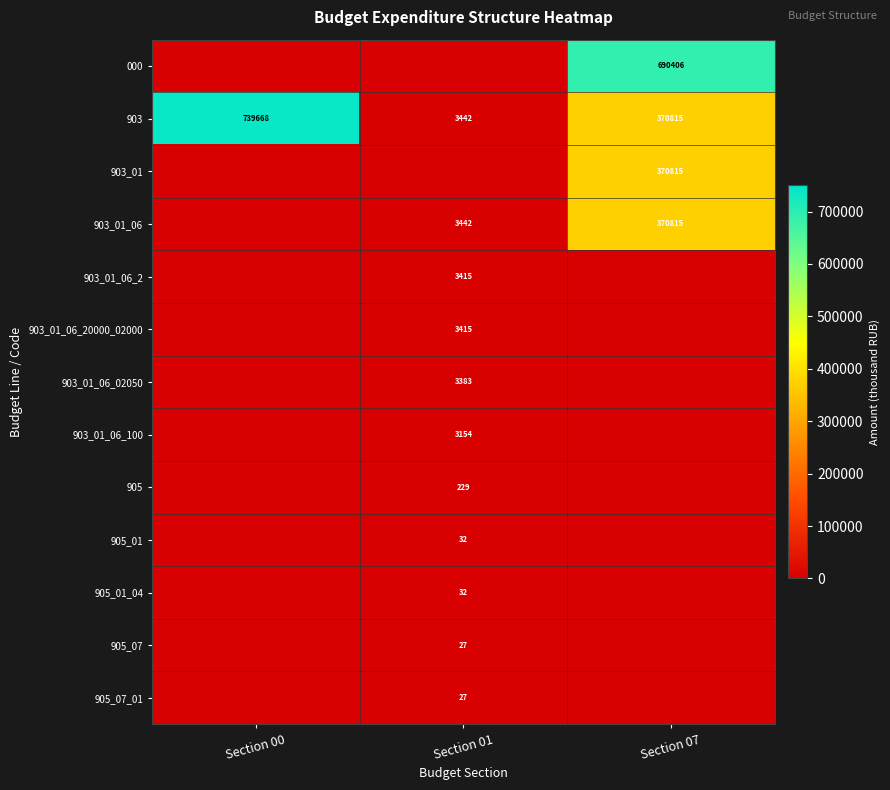

At which category is the sum across all series the highest?

Section 07